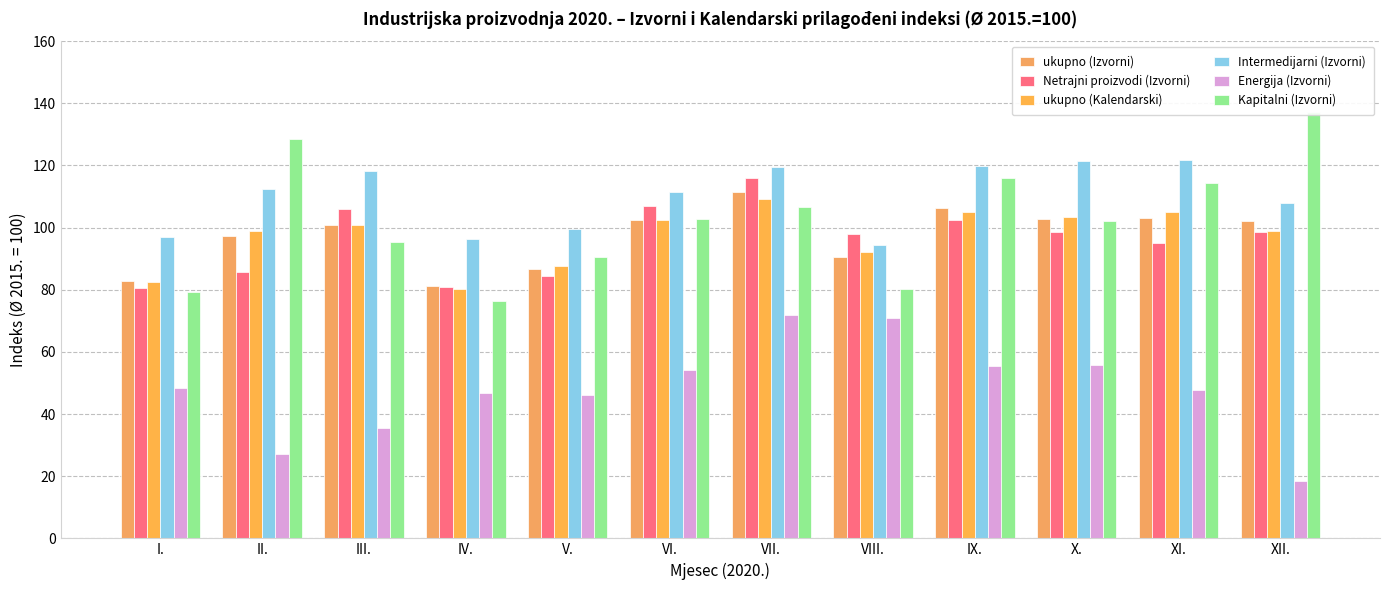

What is the label of the 7th bar from the right?

VI.